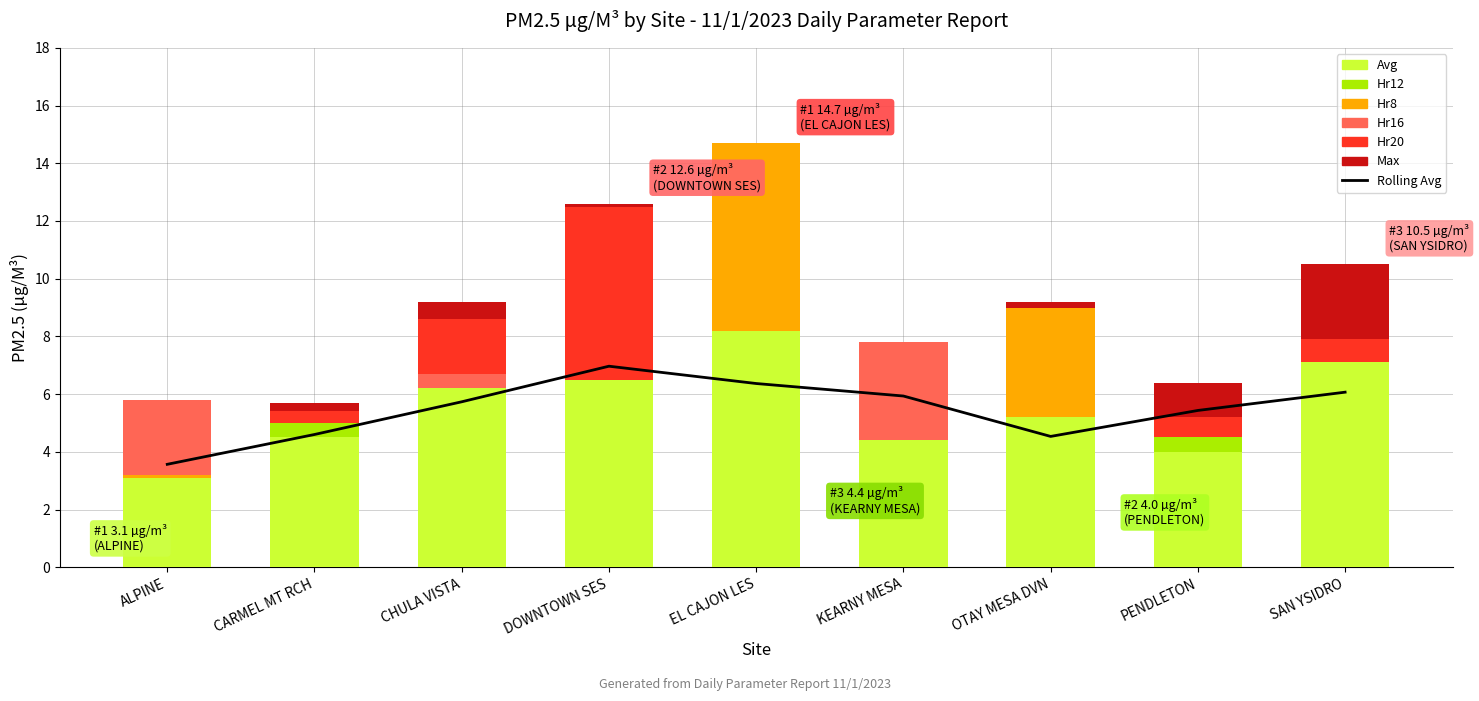

What is the average value of the Avg series?

5.5